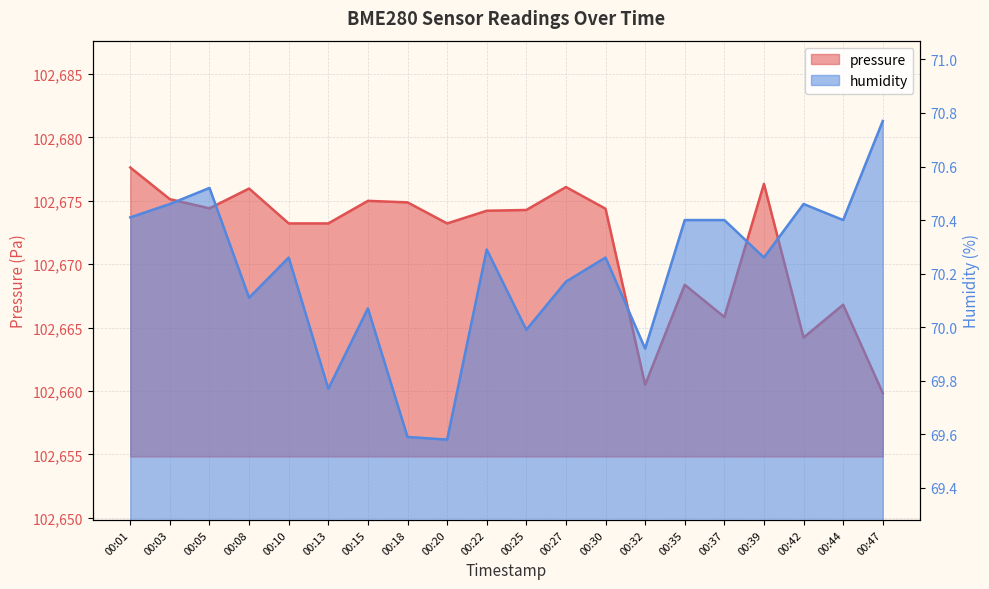

What is the difference between the maximum and minimum values in the pressure series?

17.8